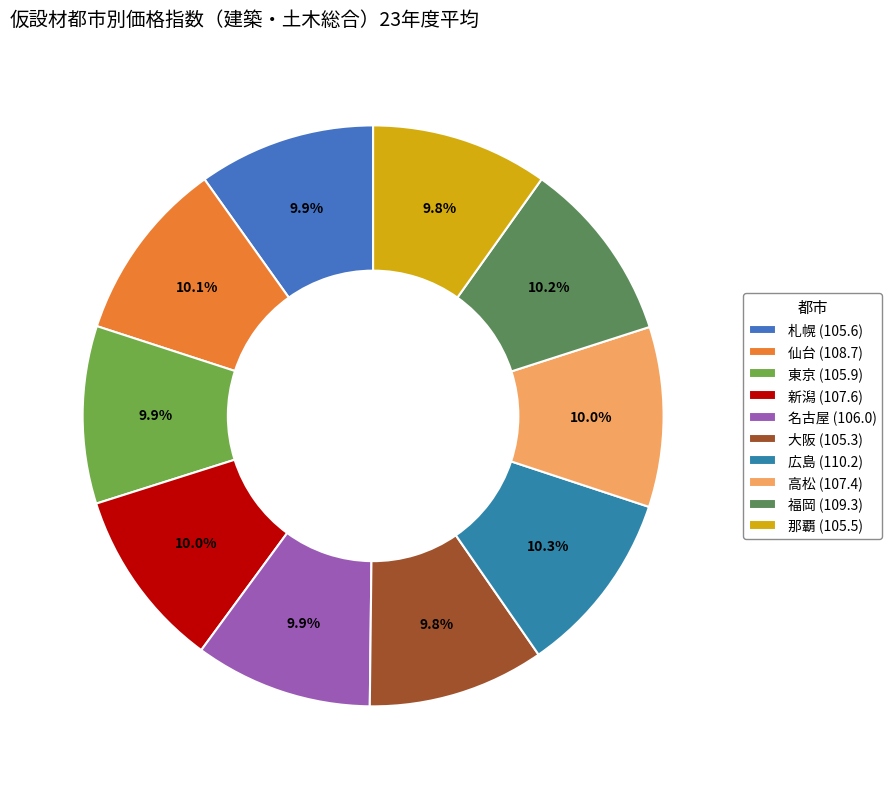

Is there any slice that represents more than half of the pie?

No